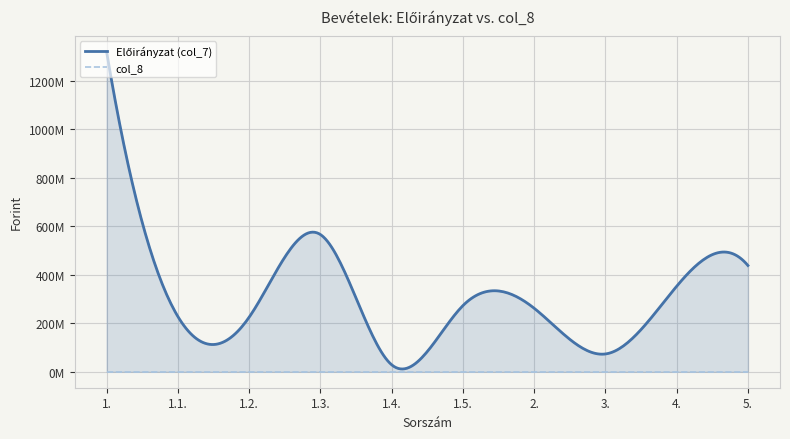

How many distinct data groups are displayed?

2